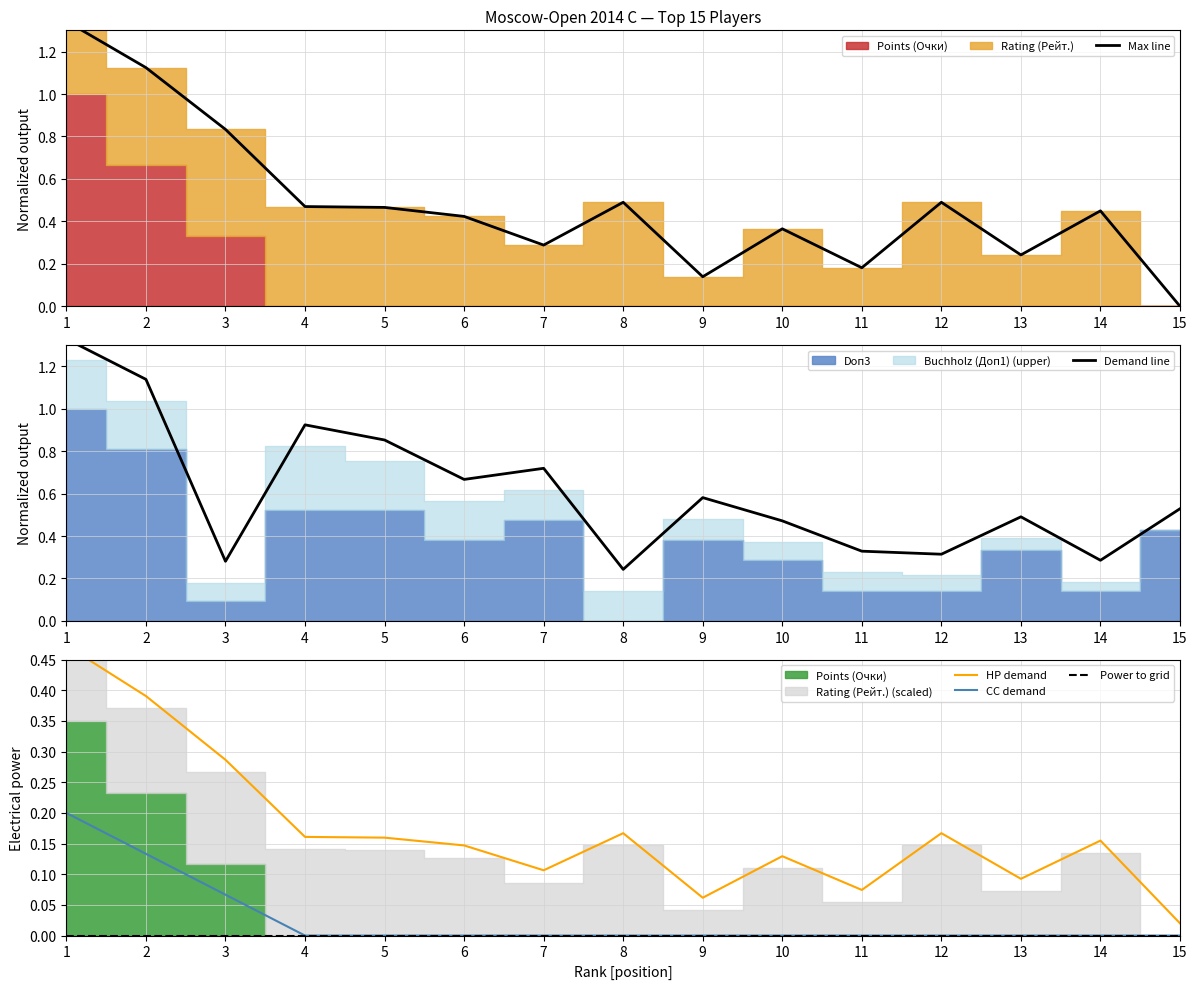

True or false: Max line and CC demand cross at least once.

False